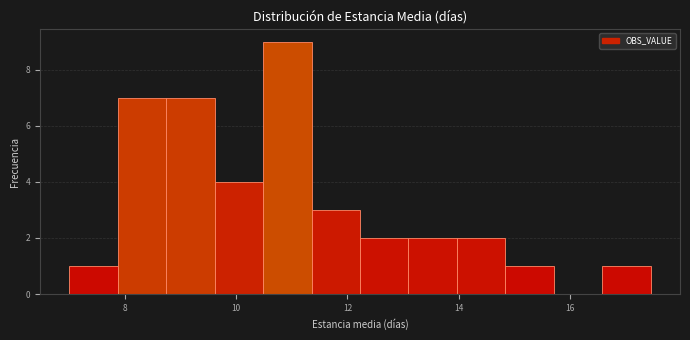

Reading left to right, transcribe this chart: for each bar, give the range it covers on the x-axis and its height. Neither the bar edges nor the heights are printed on the chart, so give them approximately, as read against the axes.

7.0 to 7.8: 1
7.8 to 8.8: 7
8.8 to 9.6: 7
9.6 to 10.4: 4
10.4 to 11.4: 9
11.4 to 12.2: 3
12.2 to 13.0: 2
13.0 to 14.0: 2
14.0 to 14.8: 2
14.8 to 15.8: 1
15.8 to 16.6: 0
16.6 to 17.4: 1